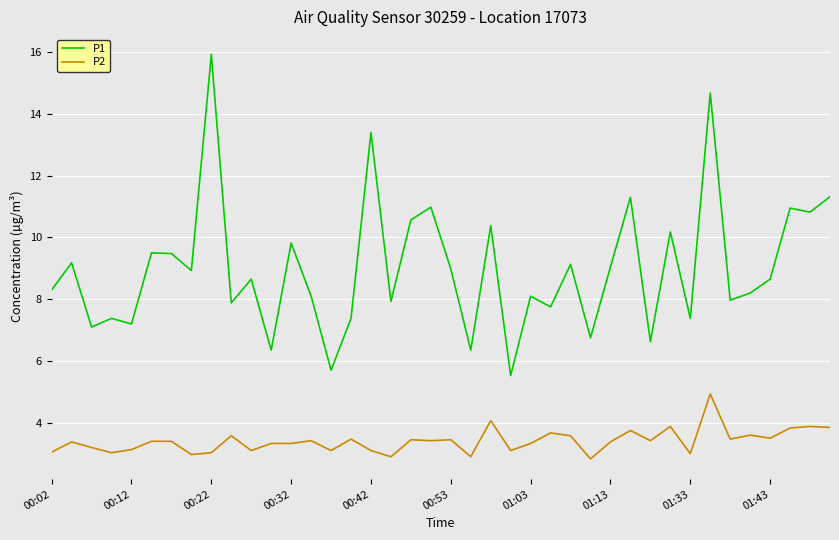

Which series has the largest range (max minus min)?

P1